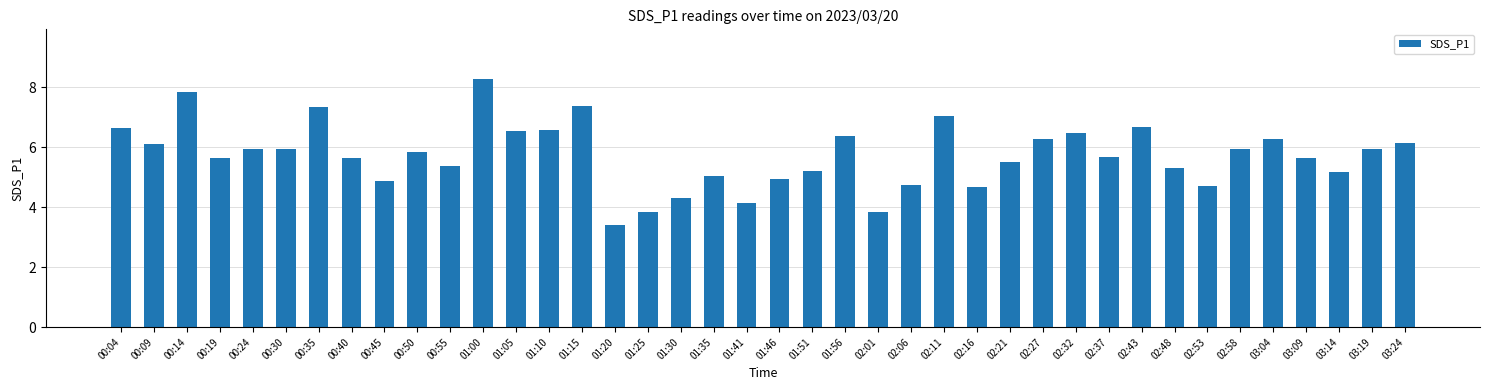

What is the sum of all values?

229.2